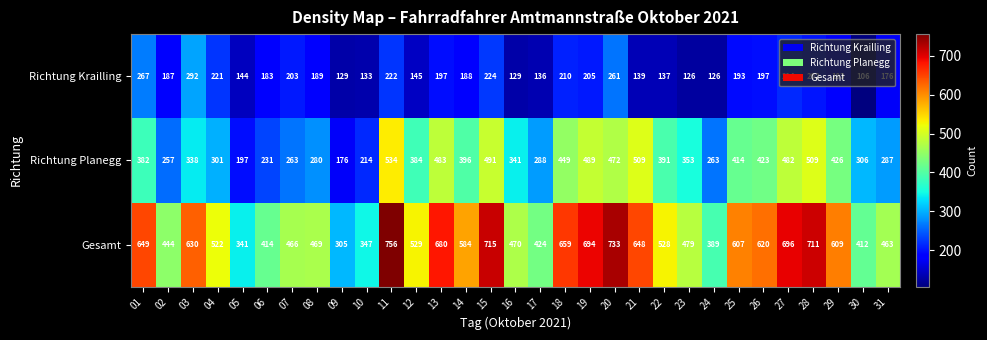

What is the difference between the highest and lowest values at 16?

341